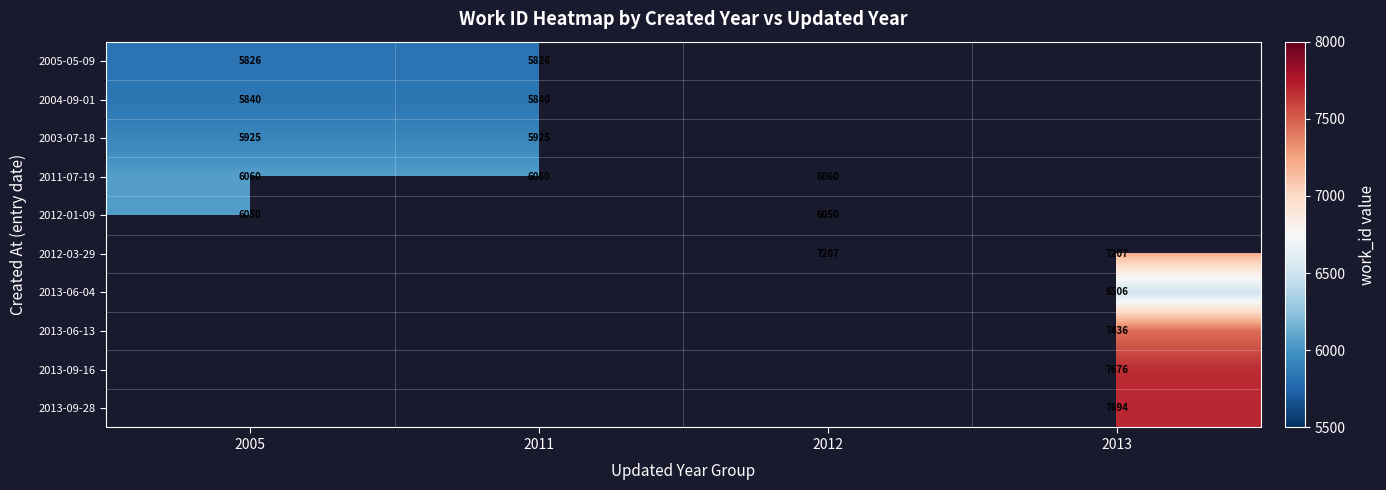

The value of 2013-06-04 at 2013 is 6506. True or false?

True